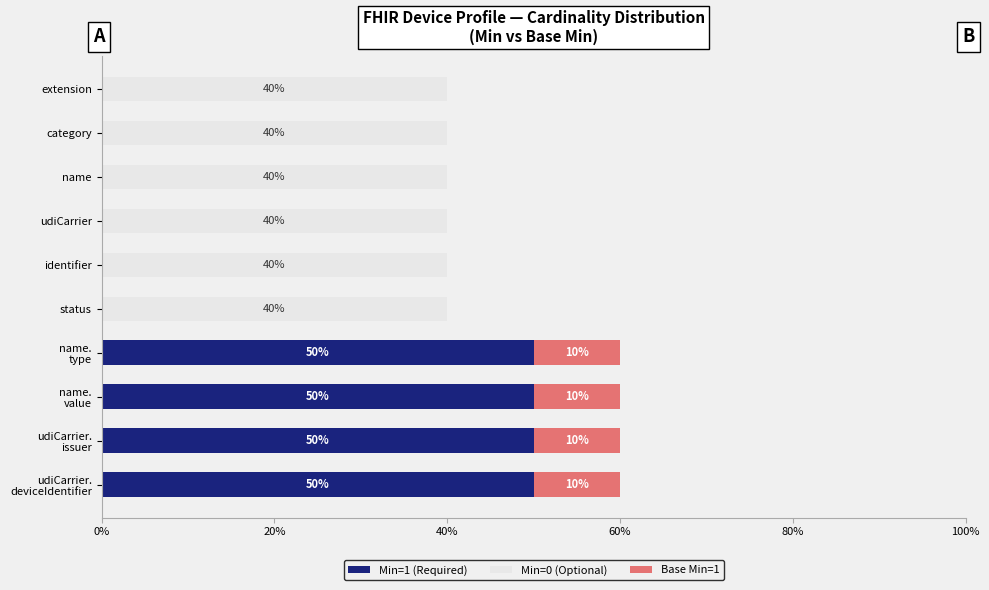

What is the total value across all series at extension?

40